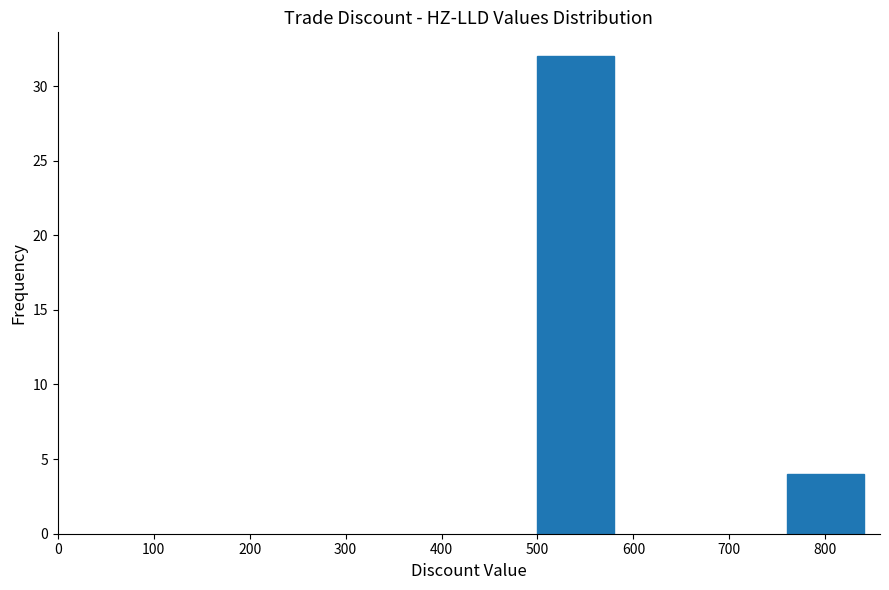

Reading right to left, transcribe all the data shown in this chart.

4	32